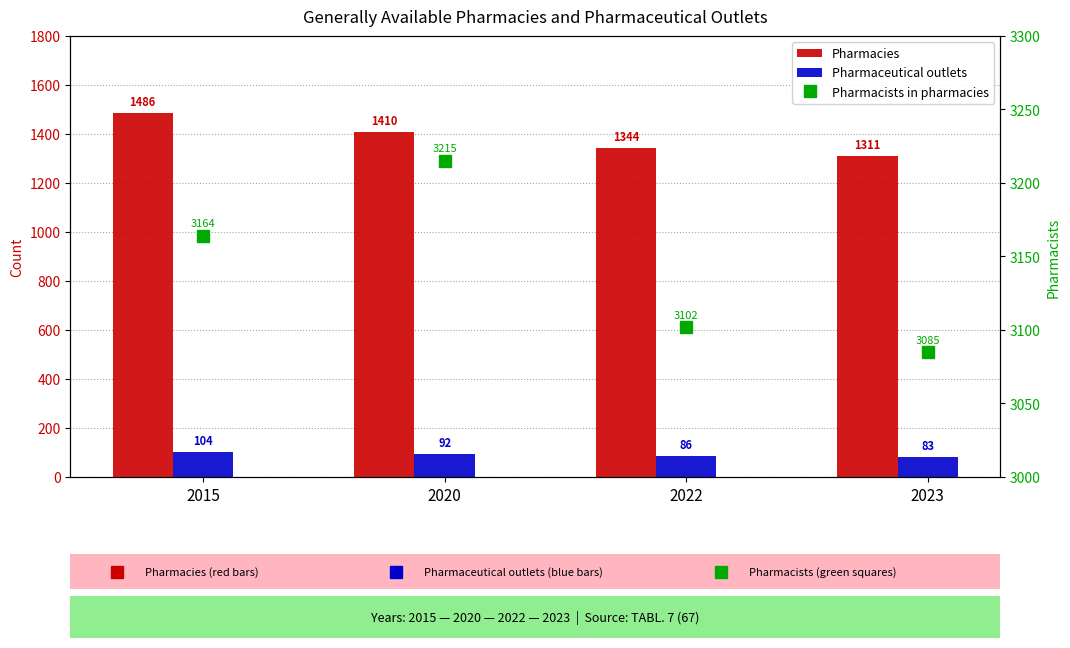

Reading right to left, extract all data points from this chart.

Pharmacies: 2023=1311	2022=1344	2020=1410	2015=1486
Pharmaceutical outlets: 2023=83	2022=86	2020=92	2015=104
Pharmacists in pharmacies: 2023=3085	2022=3102	2020=3215	2015=3164